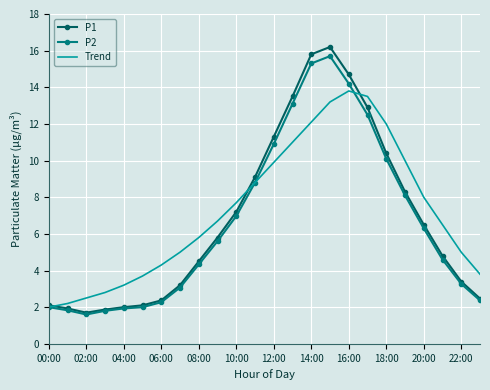

What is the smallest value displayed?

1.6